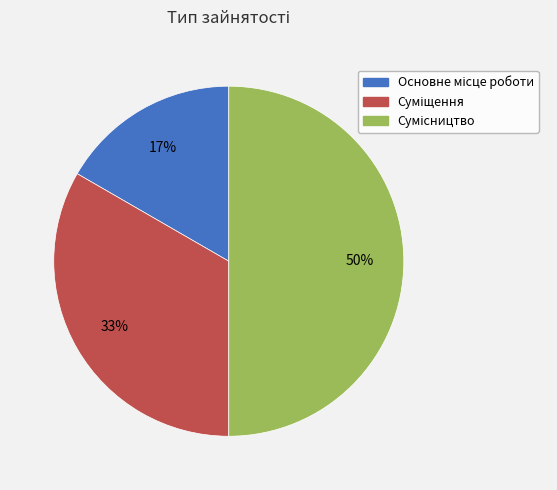

To the nearest percent, what is the average slice percentage?

33%